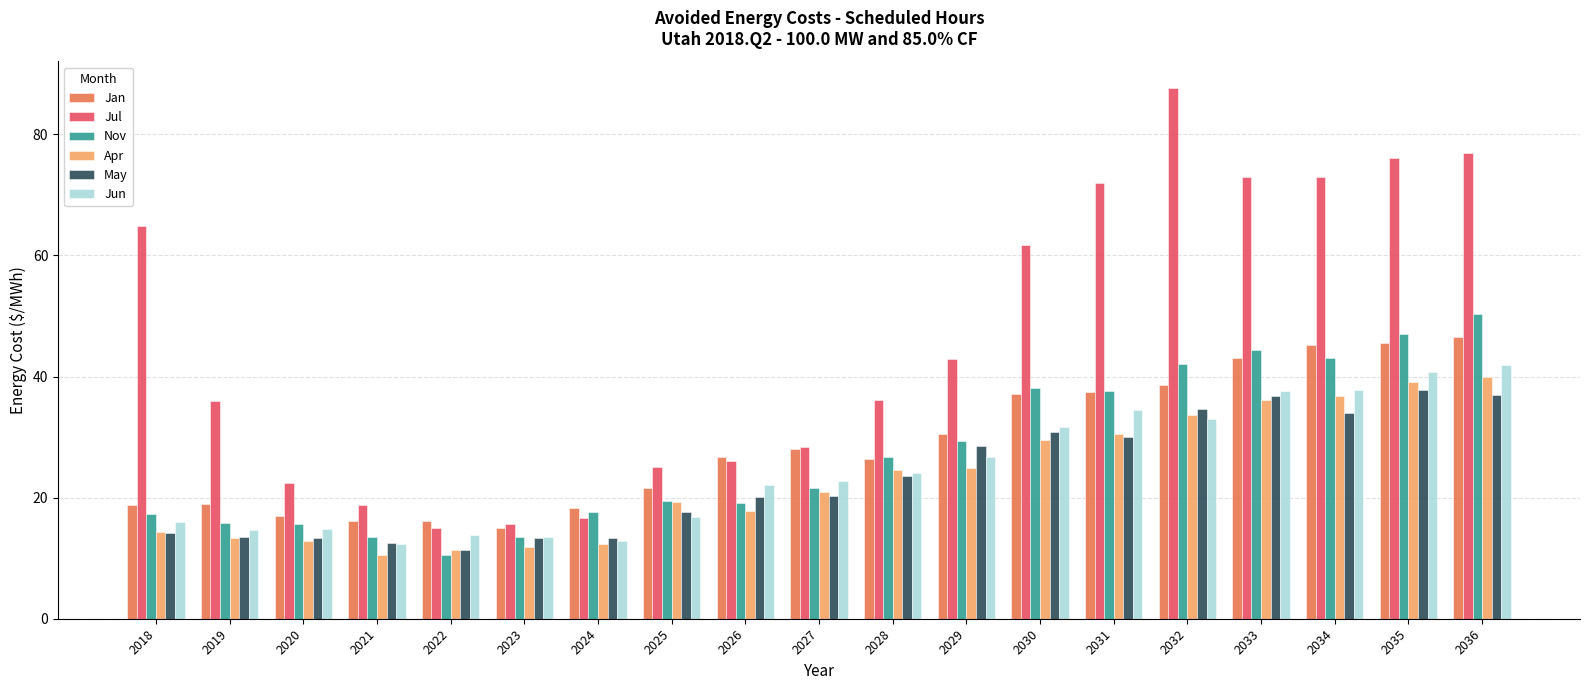

Is the value of Jan at 2032 greater than the value of Nov at 2033?

No